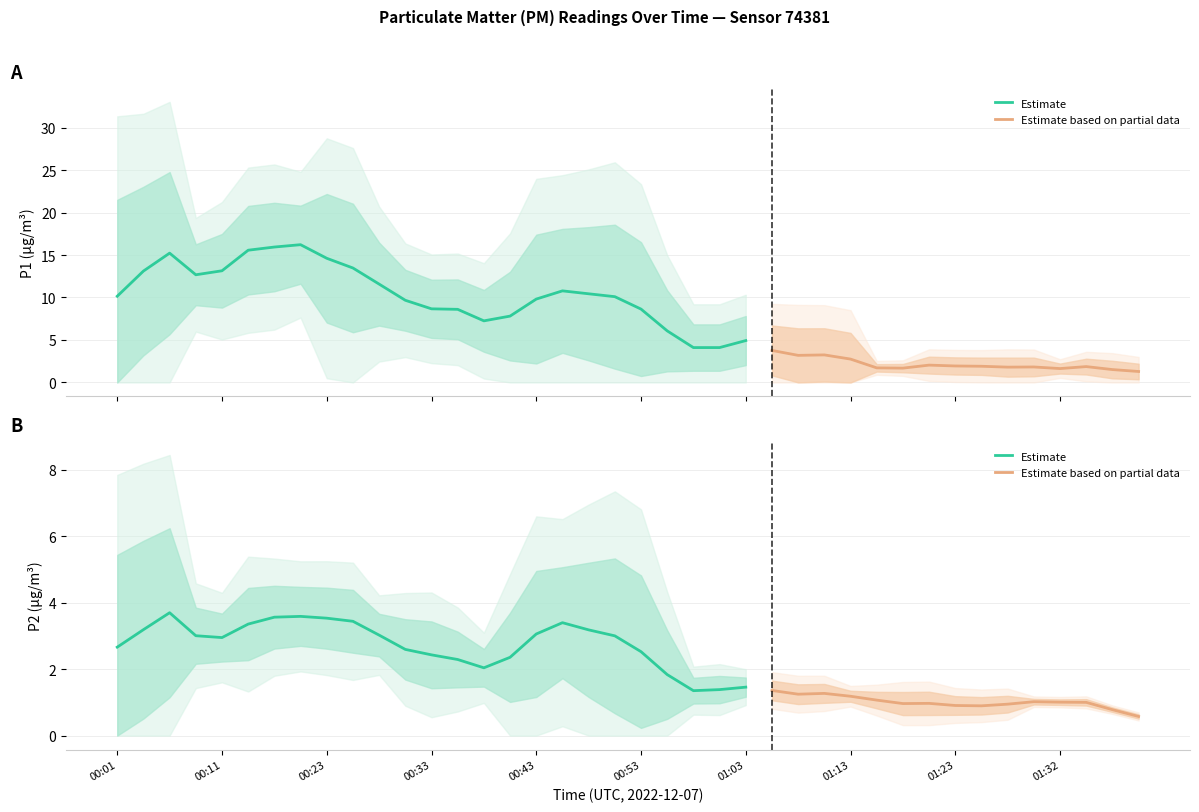

Which series has the widest spread of values?

P1